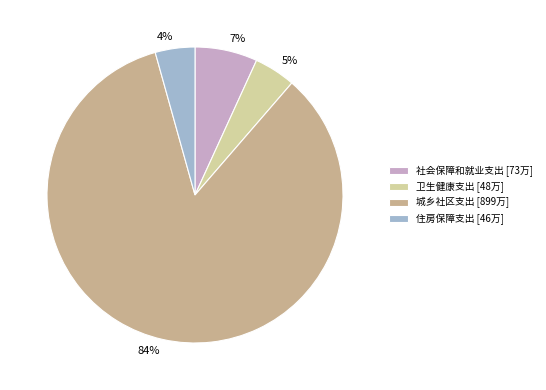

The 84% slice represents 93% of the pie. True or false?

False